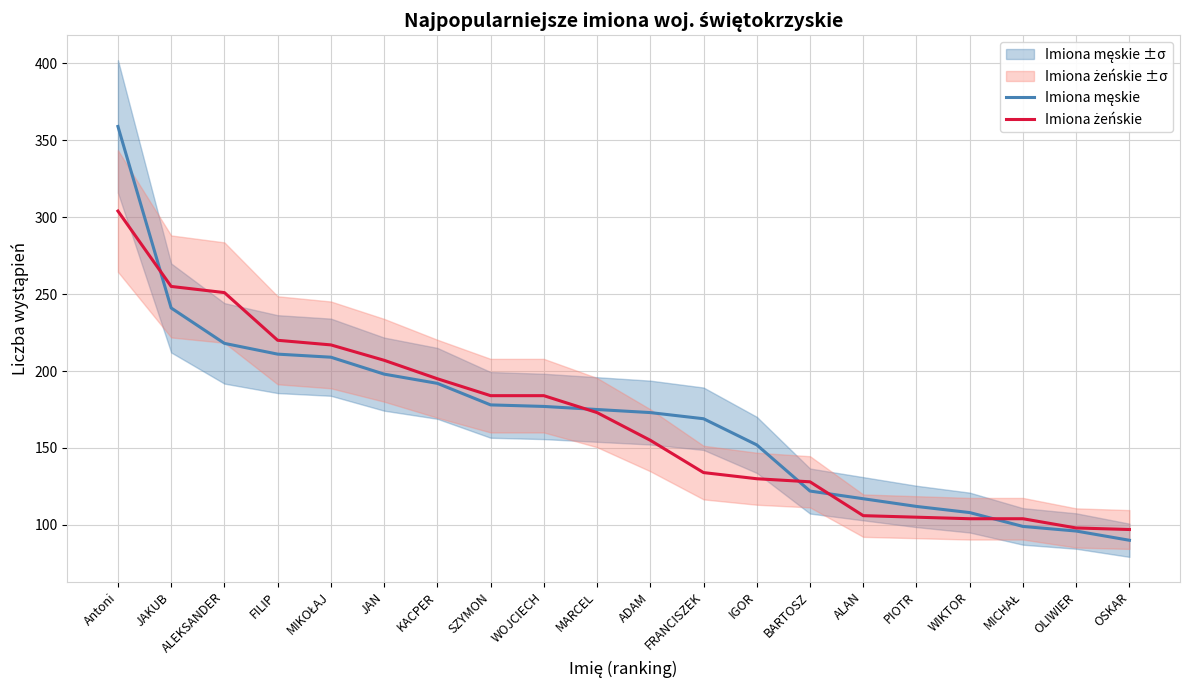

Does the chart have visible grid lines?

Yes